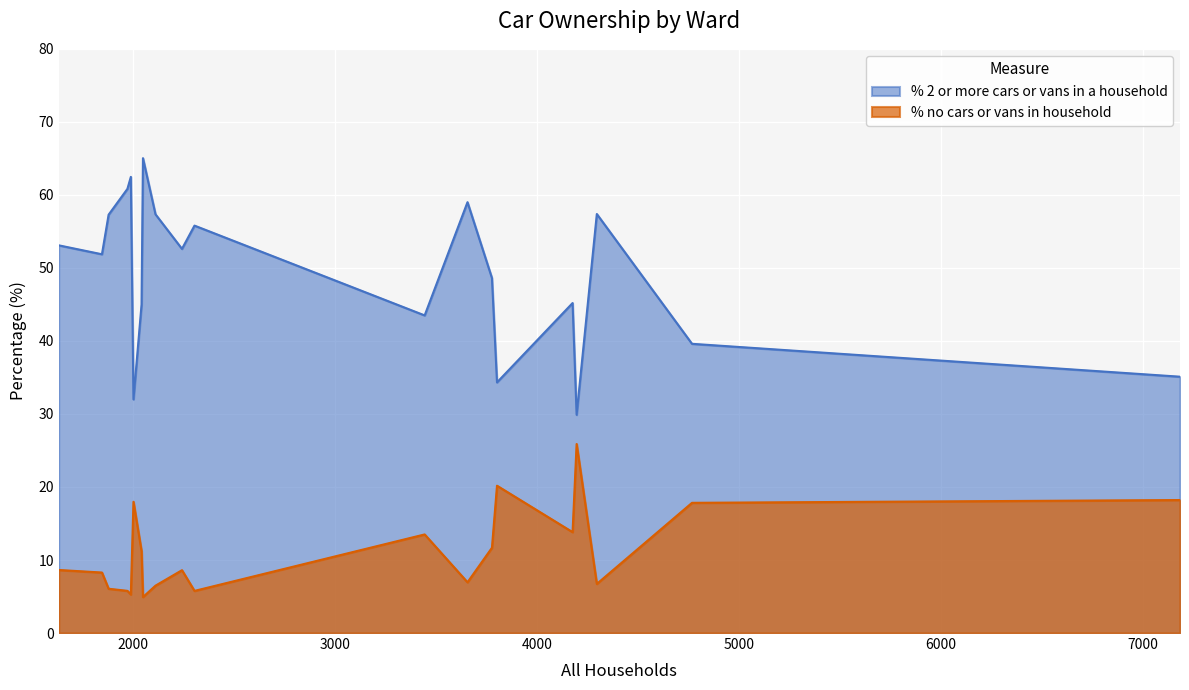

True or false: % no cars or vans in household and % 2 or more cars or vans in a household intersect in this chart.

False